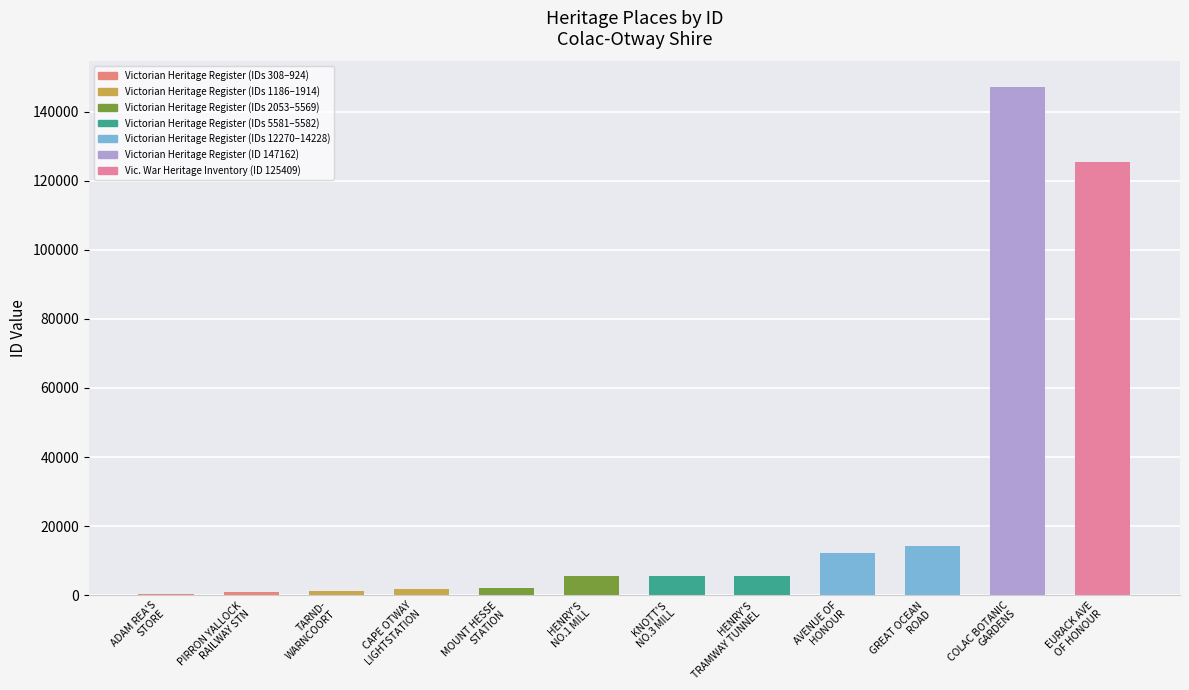

What is the sum of all values?

322186